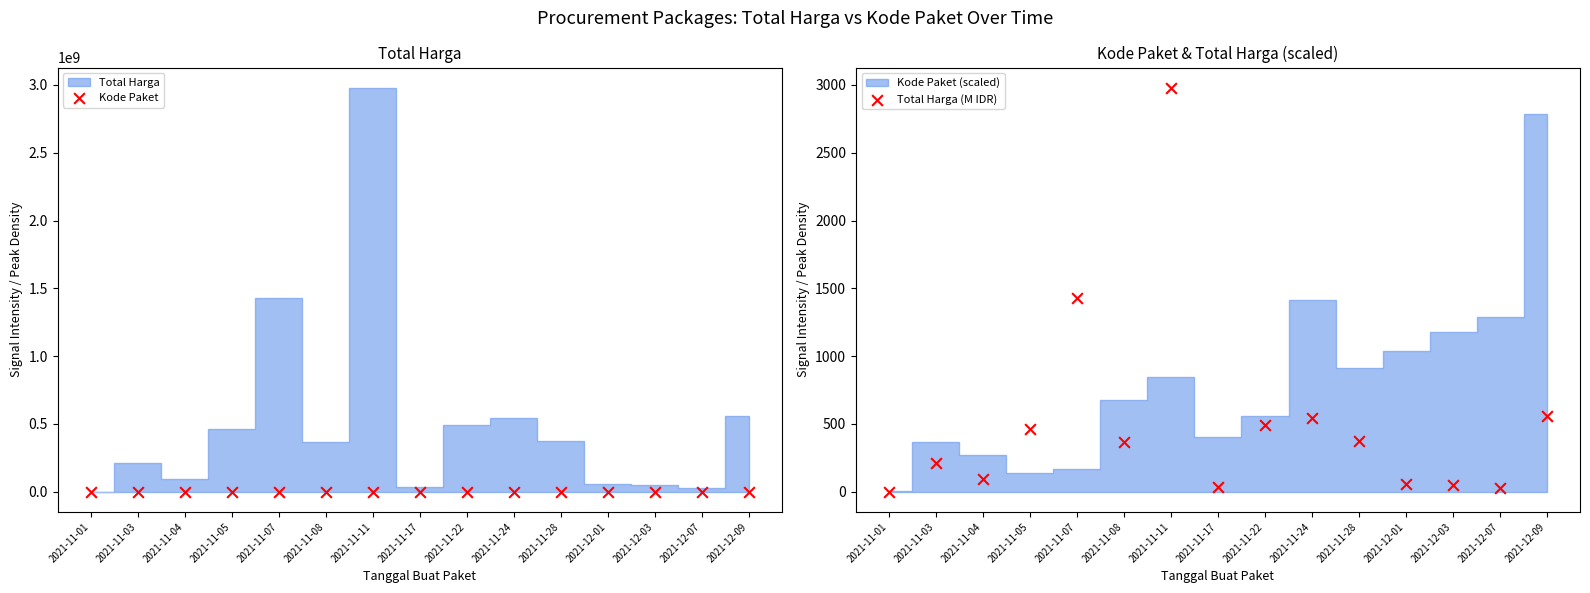

Is the value of Kode Paket at 2021-11-01 greater than the value of Total Harga (M IDR) at 2021-11-28?

Yes